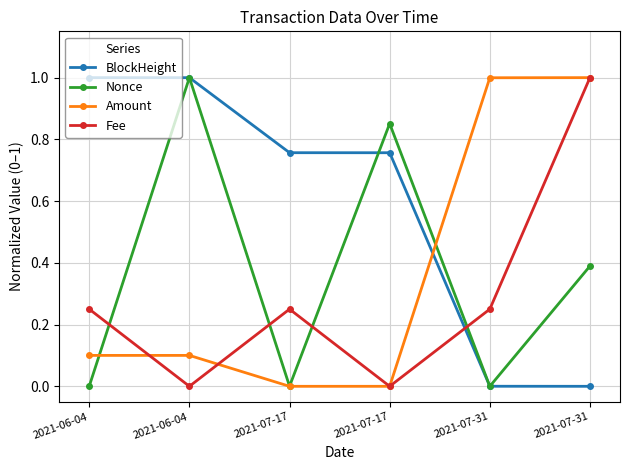

True or false: BlockHeight has more than 2 interior local peaks.

False